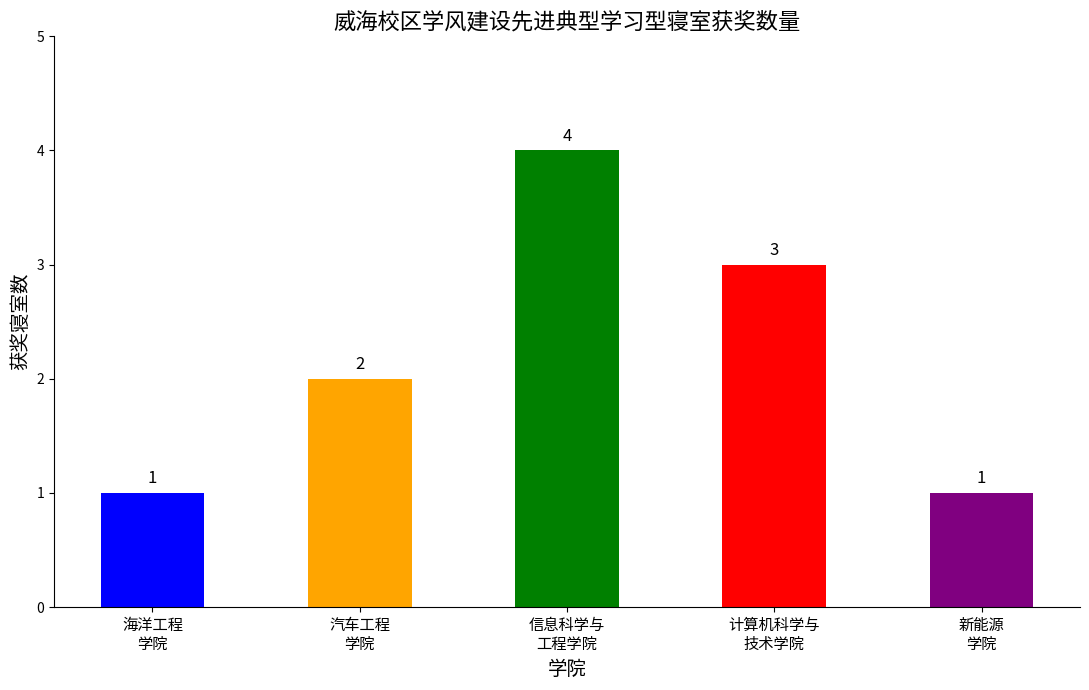

How many bars are there in total?

5